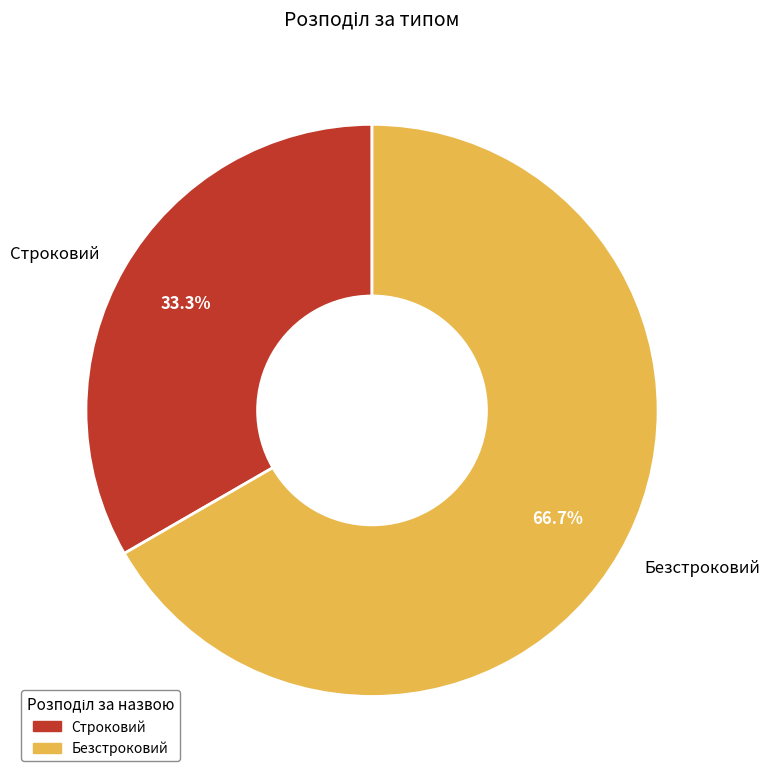

Is there any slice that represents more than half of the pie?

Yes